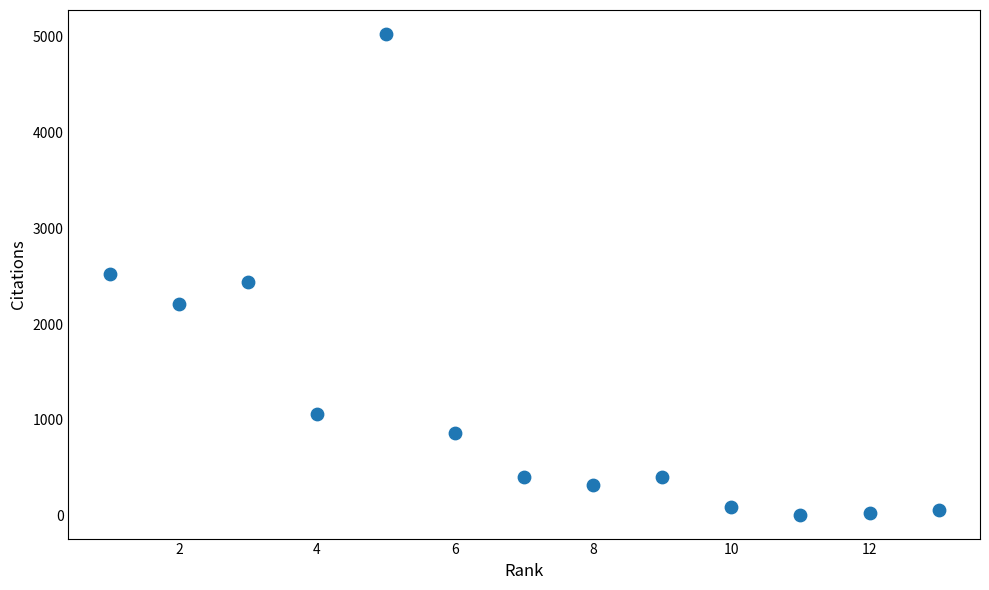

What is the range of Y values (max minus min)?

5010